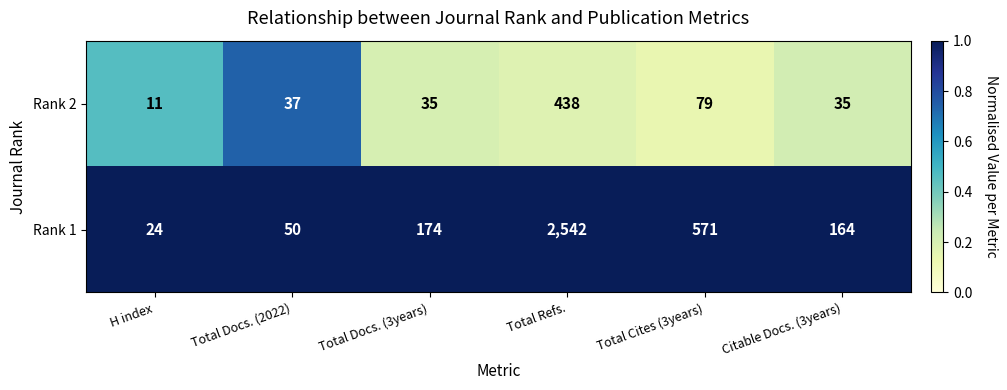

Reading right to left, extract all data points from this chart.

Rank 2: 35	79	438	35	37	11
Rank 1: 164	571	2542	174	50	24